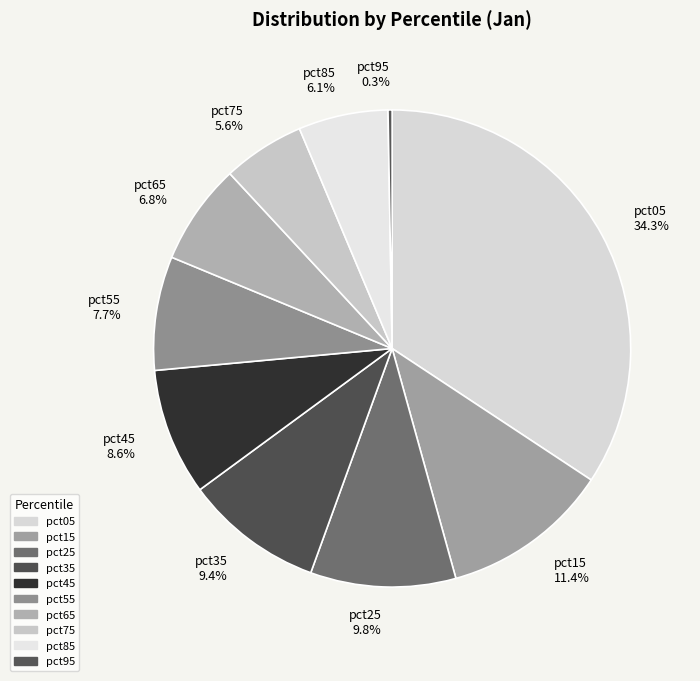

Between pct45 8.6% and pct25 9.8%, which is larger?

pct25 9.8%